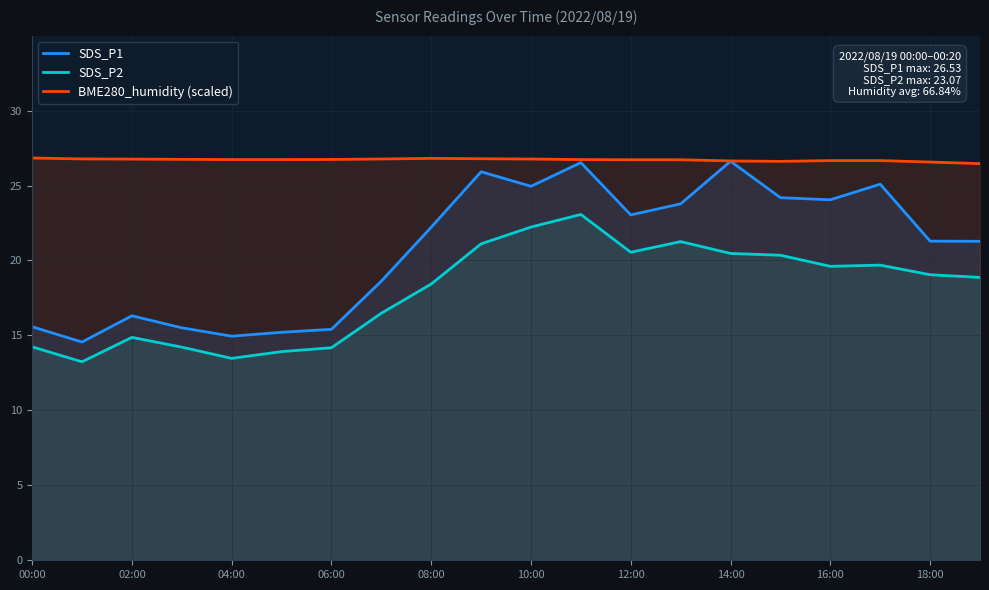

True or false: BME280_humidity (scaled) and SDS_P2 intersect in this chart.

False